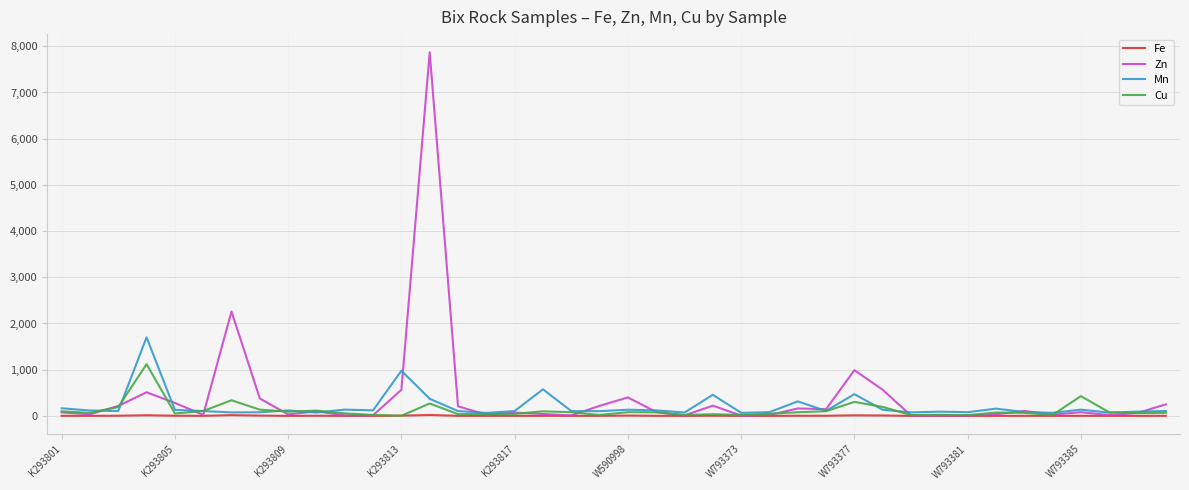

Which series has the largest range (max minus min)?

Zn